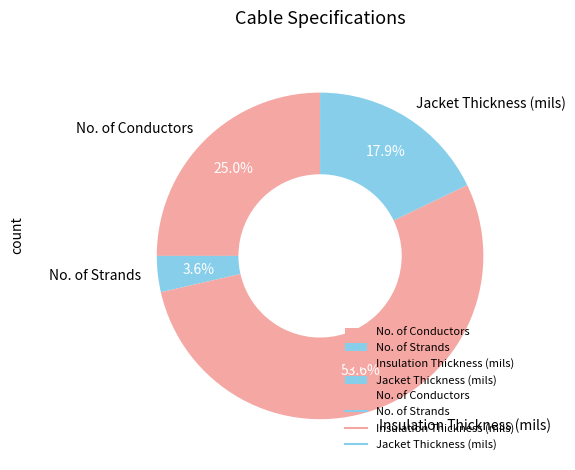

How many segments does this pie chart have?

4